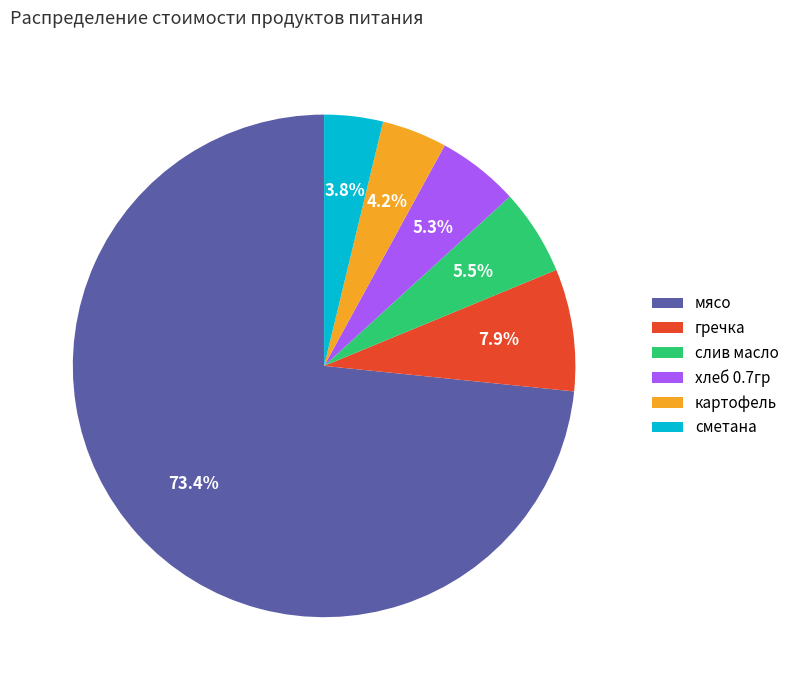

Combined, what portion of the pie is картофель and слив масло?

9.7%